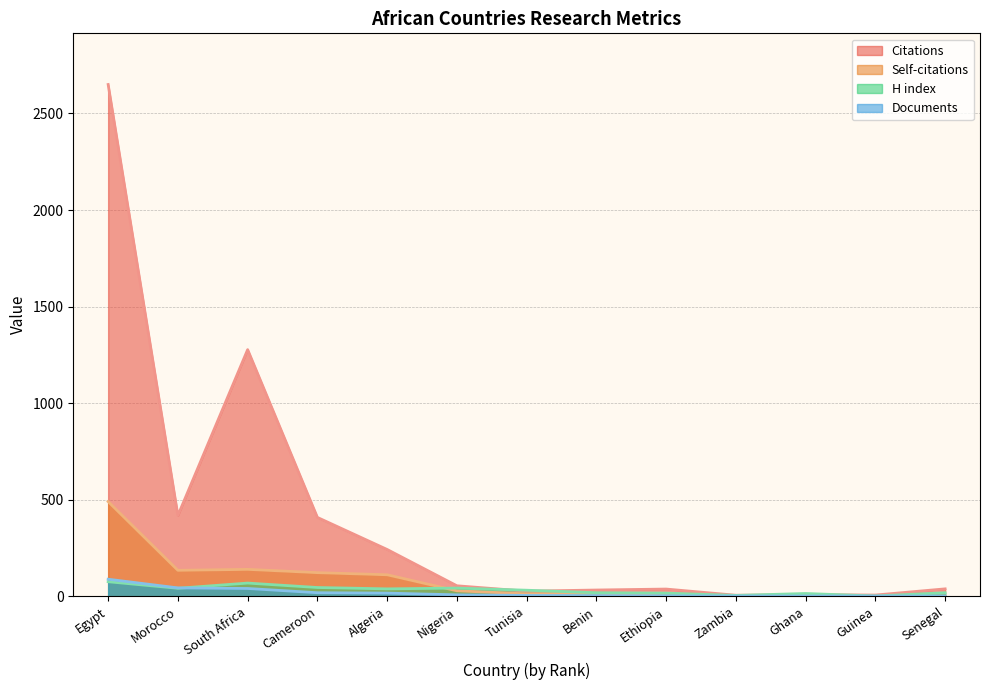

What is the difference between the Documents values at Nigeria and Senegal?

6